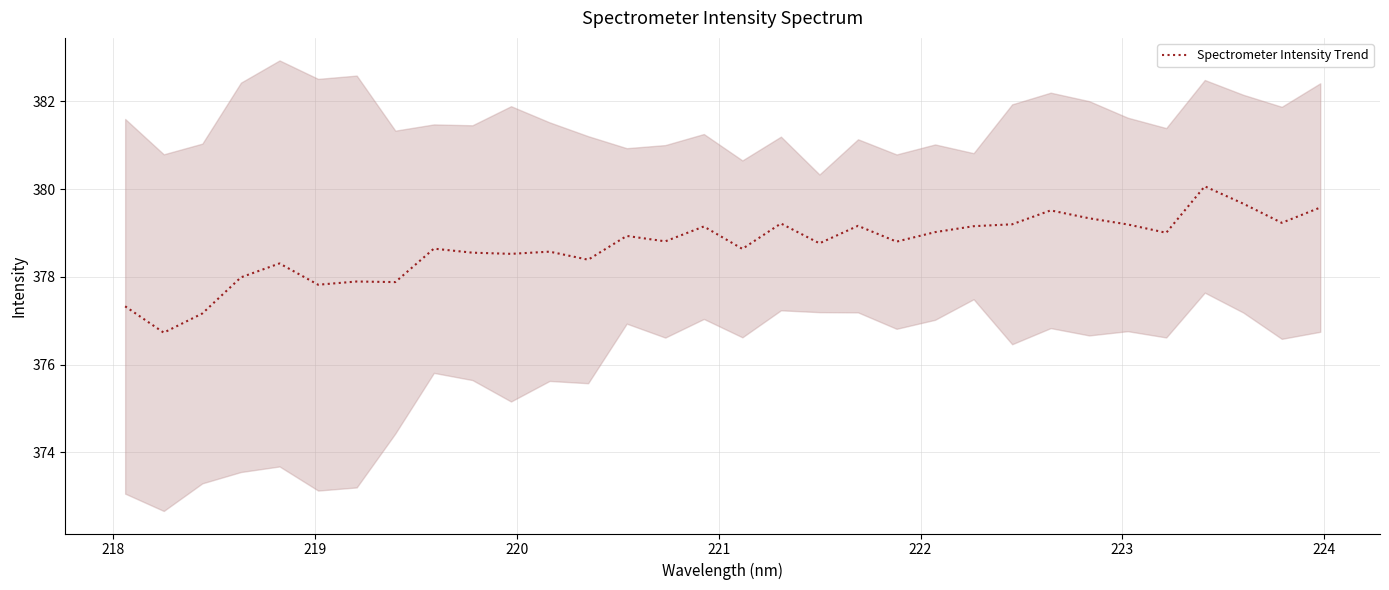

Reading left to right, what are all the values shown in this chart?

377.3	376.7	377.2	378.0	378.3	377.8	377.9	377.9	378.6	378.6	378.5	378.6	378.4	378.9	378.8	379.1	378.6	379.2	378.8	379.2	378.8	379.0	379.2	379.2	379.5	379.3	379.2	379.0	380.1	379.7	379.2	379.6